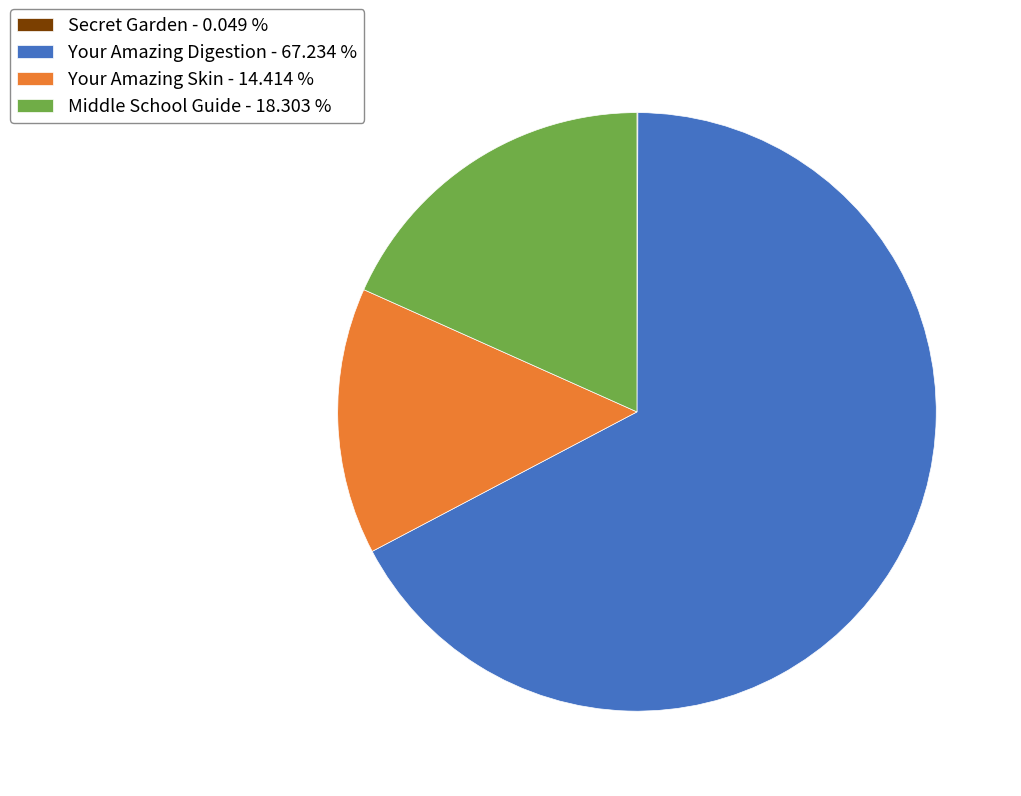

Between Your Amazing Digestion and Your Amazing Skin, which is larger?

Your Amazing Digestion